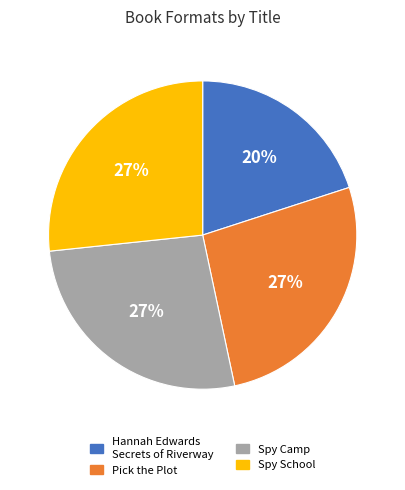

Count the number of slices in the pie.

4